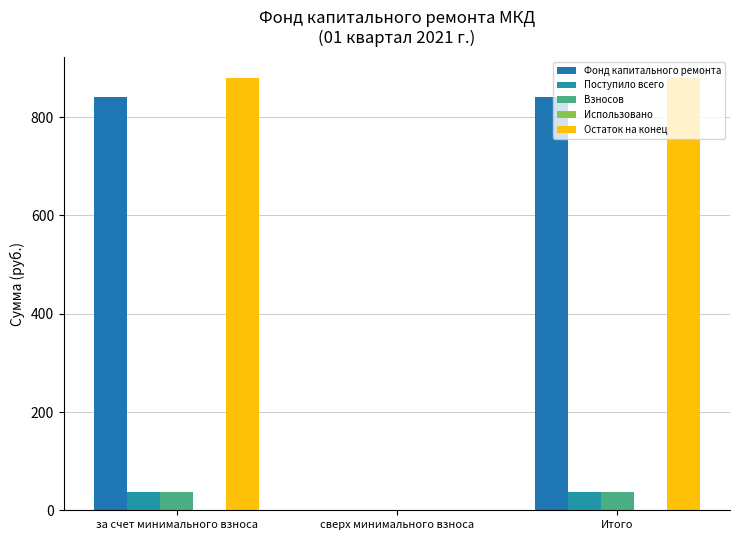

Are the bars grouped side by side (vs. stacked)?

Yes